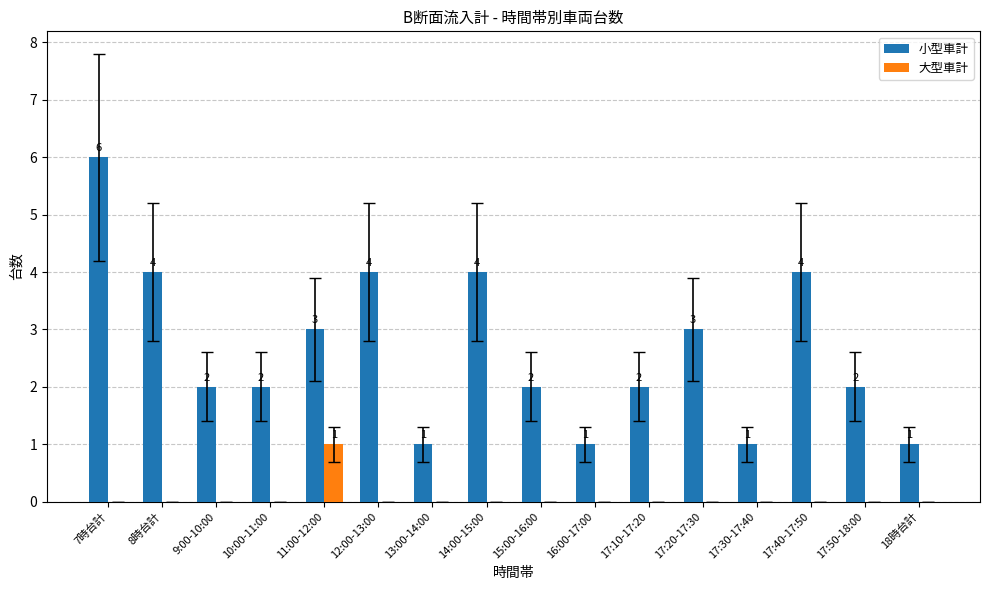

Are the bars grouped side by side (vs. stacked)?

Yes